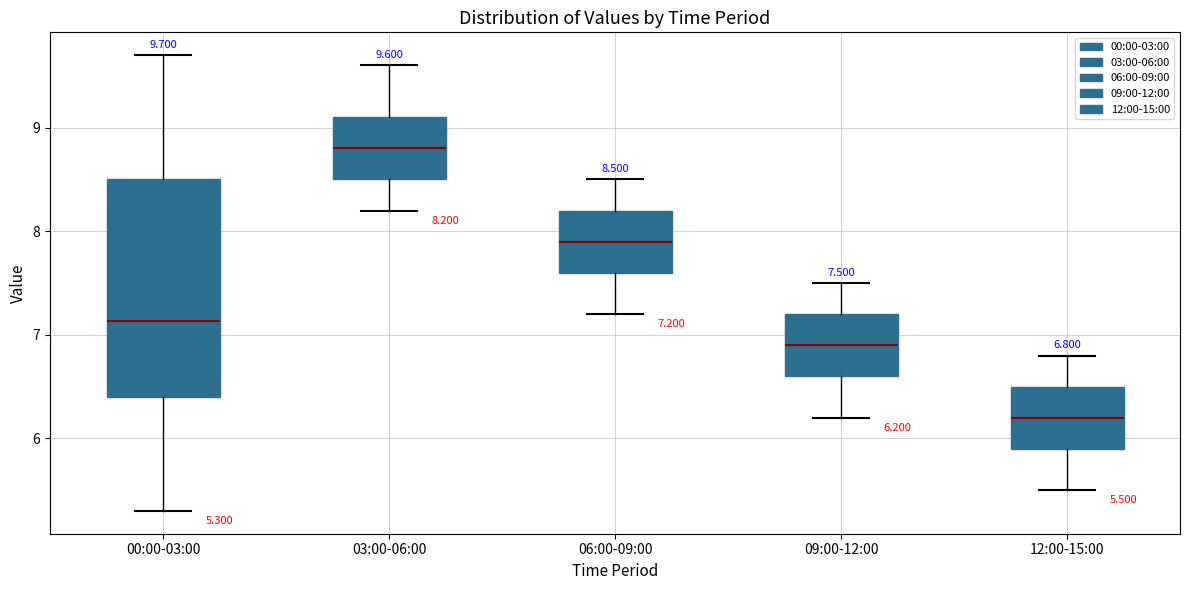

Which box has the highest median line?

03:00-06:00